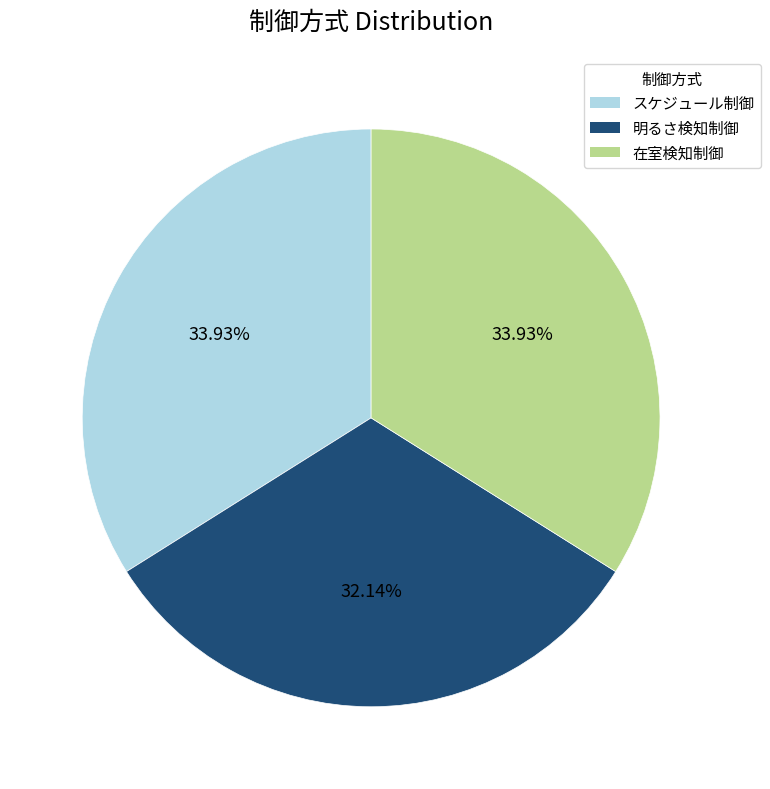

What percentage is the 明るさ検知制御 slice, to the nearest percent?

32%